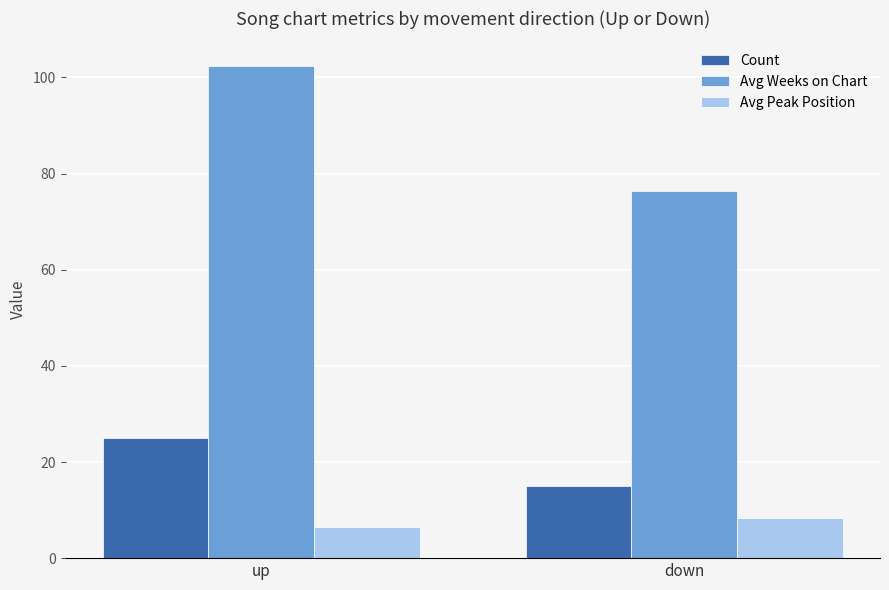

What is the greatest value displayed?

102.4